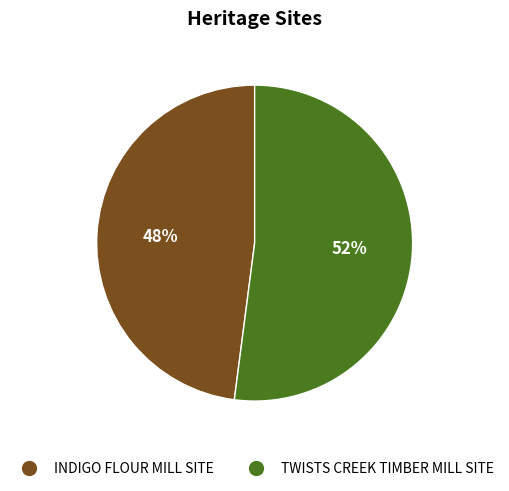

Count the number of slices in the pie.

2